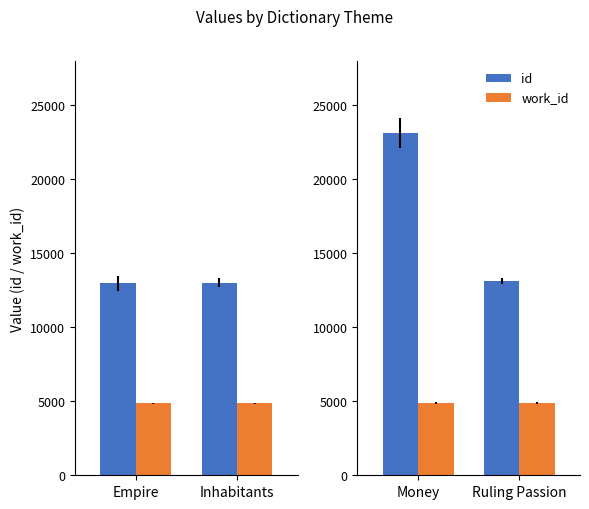

The id series shows 20407 at Ruling Passion. True or false?

False